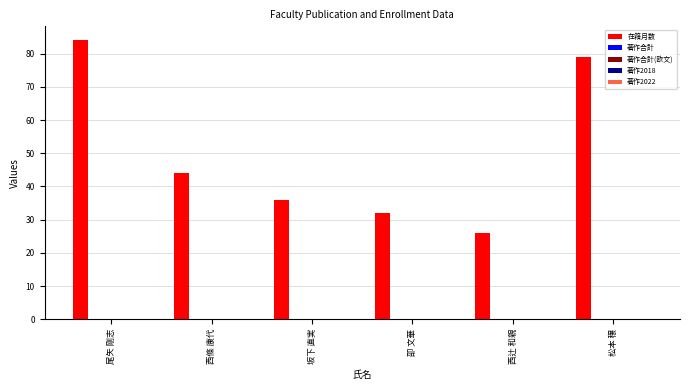

Reading left to right, what are all the values shown in this chart?

84	44	36	32	26	79